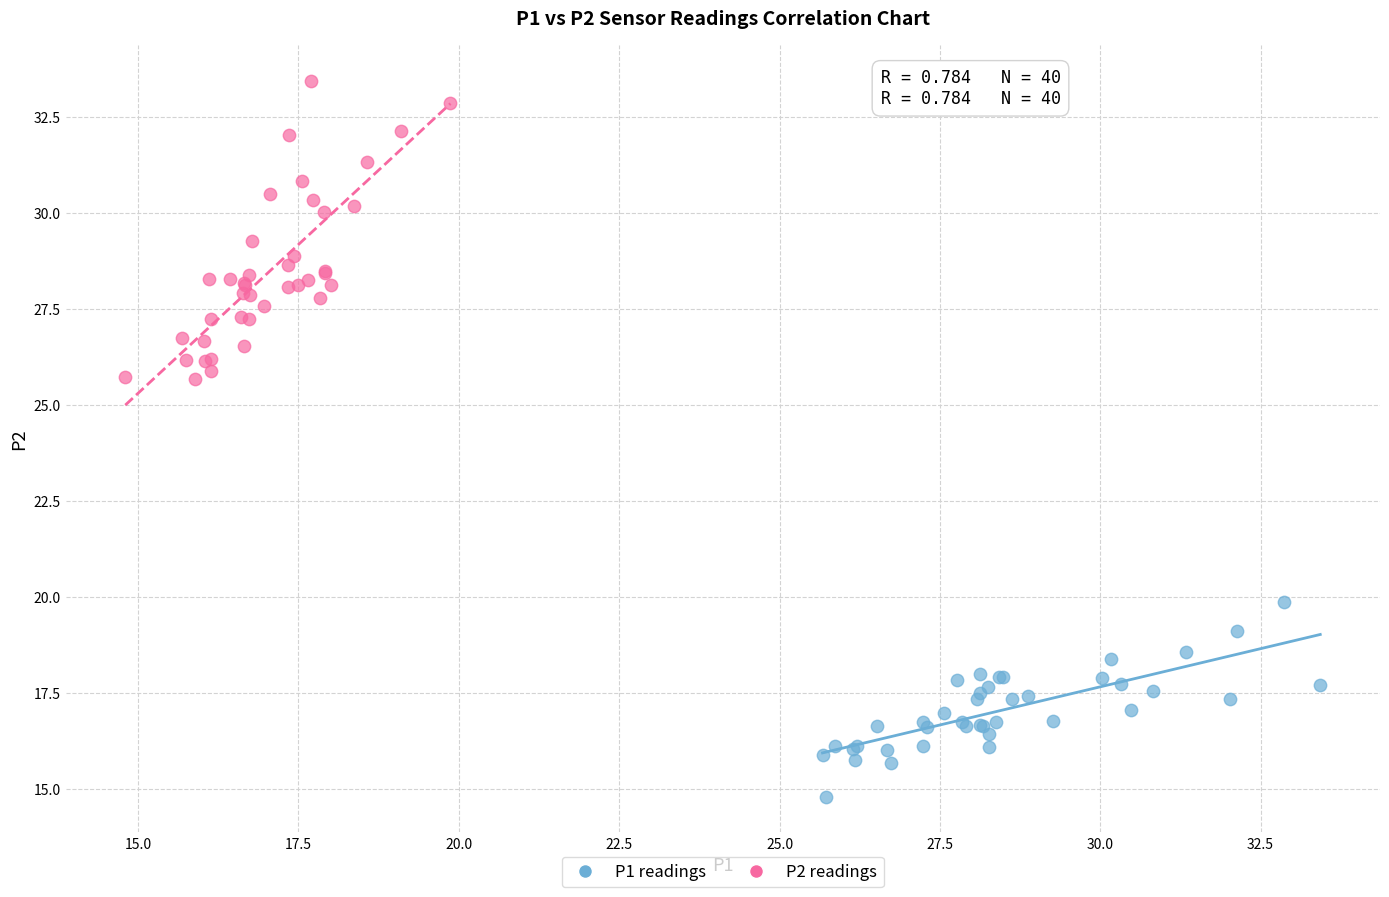

What are all the series names shown in the legend?

P1 readings, P2 readings